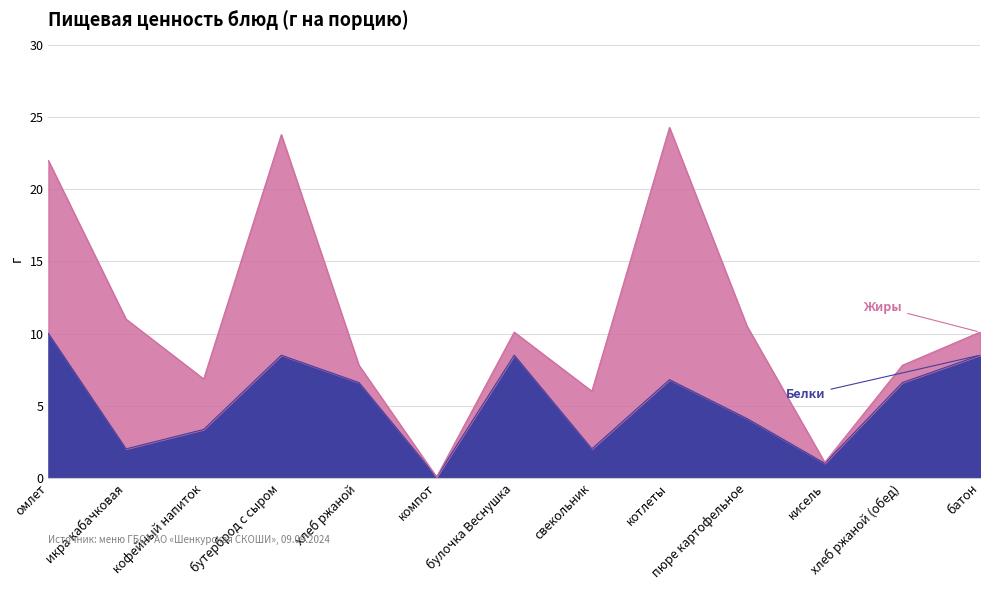

What is the difference between the values at кофейный напиток and булочка Веснушка?

5.2